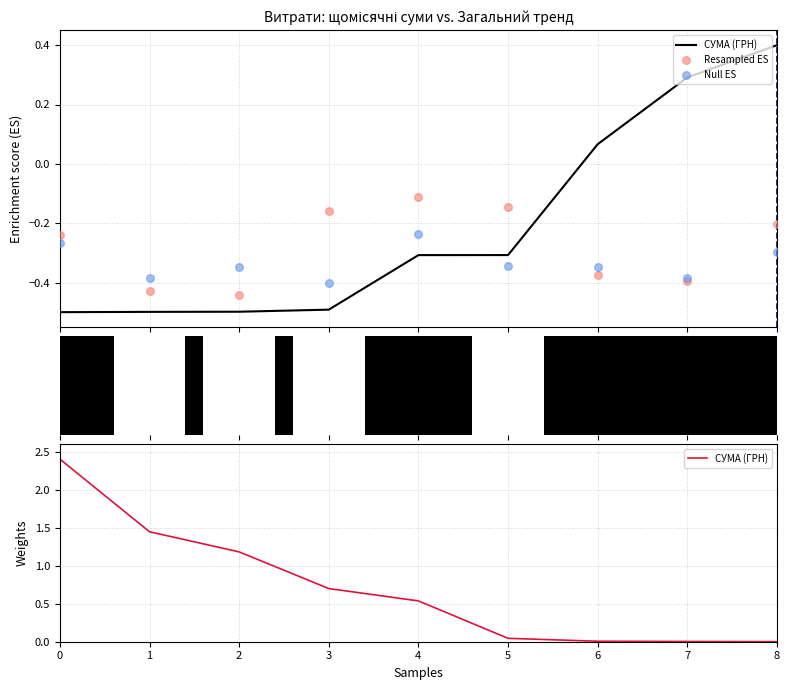

What are all the series names shown in the legend?

СУМА (ГРН), Resampled ES, Null ES